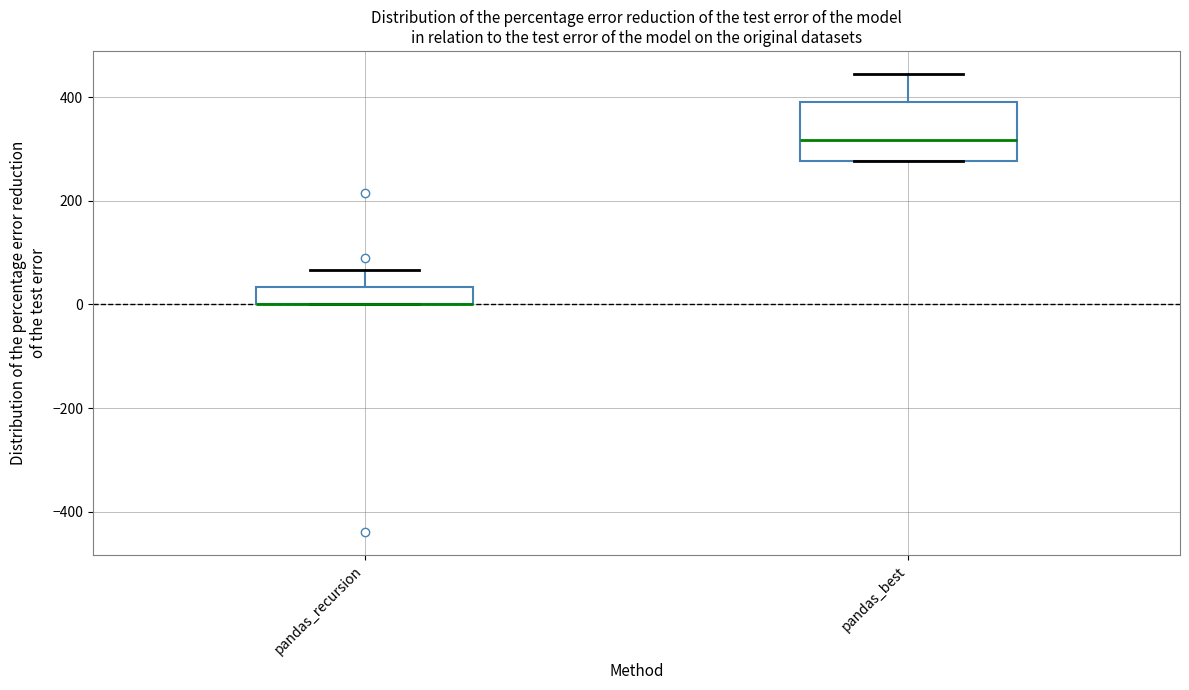

Comparing the boxes themselves (not the whiskers), which one is the tallest?

pandas_best